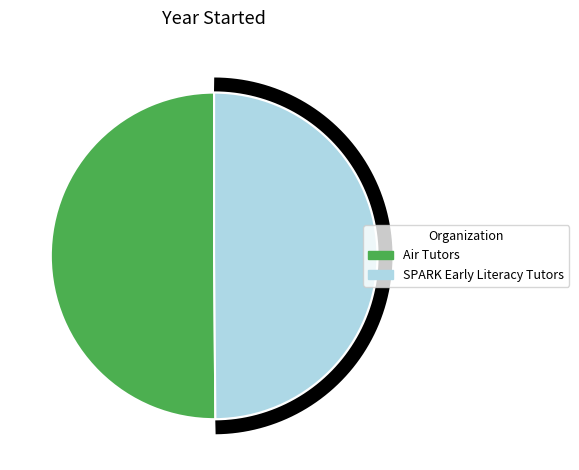

Between Air Tutors and SPARK Early Literacy Tutors, which is larger?

Air Tutors